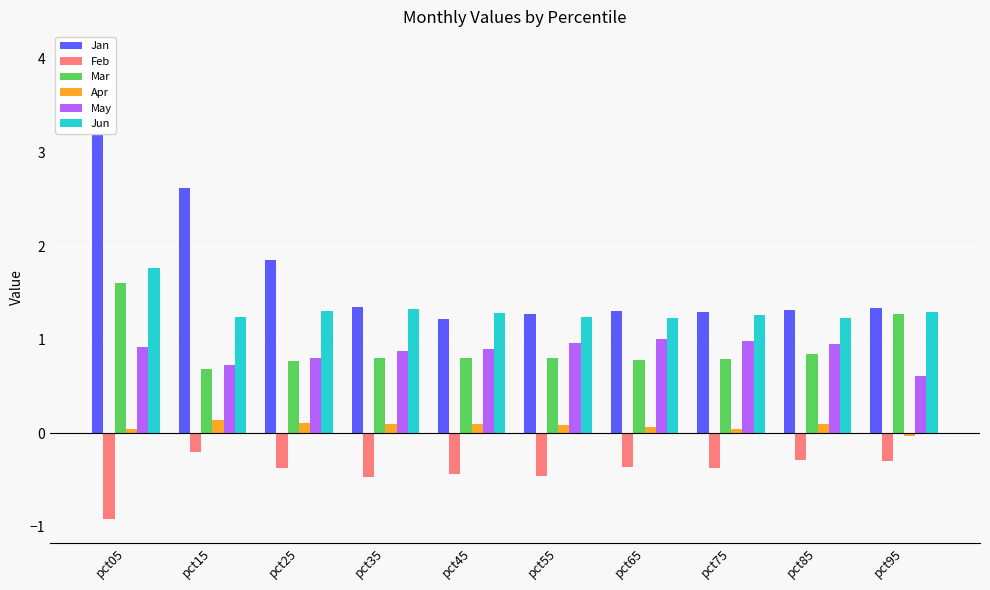

Between pct75 and pct85, which is larger?

pct85